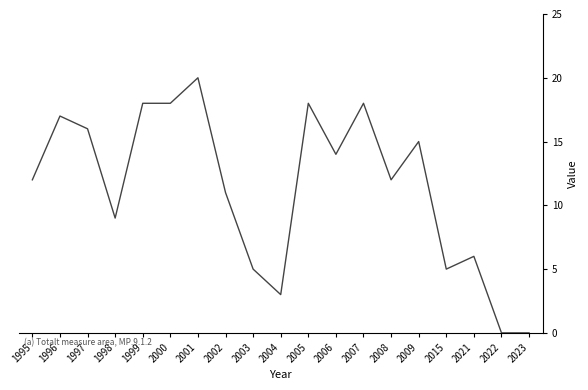

What is the sum of the values at 2009 and 2006?

29